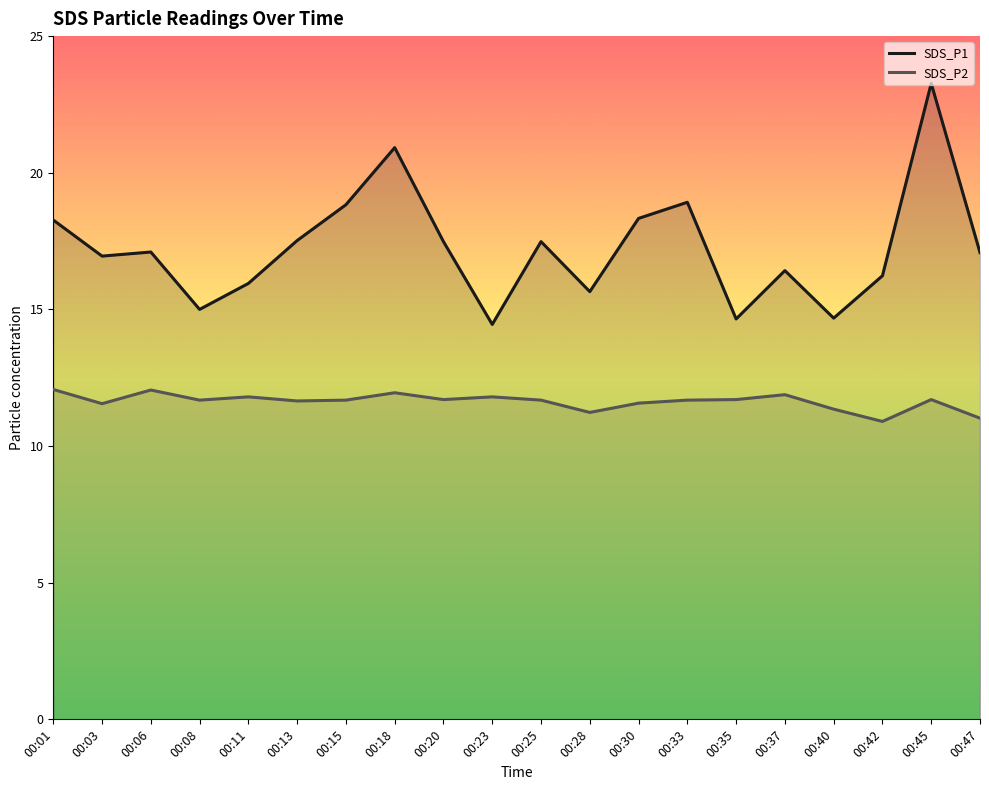

Which series has the largest total across all categories?

SDS_P1 line